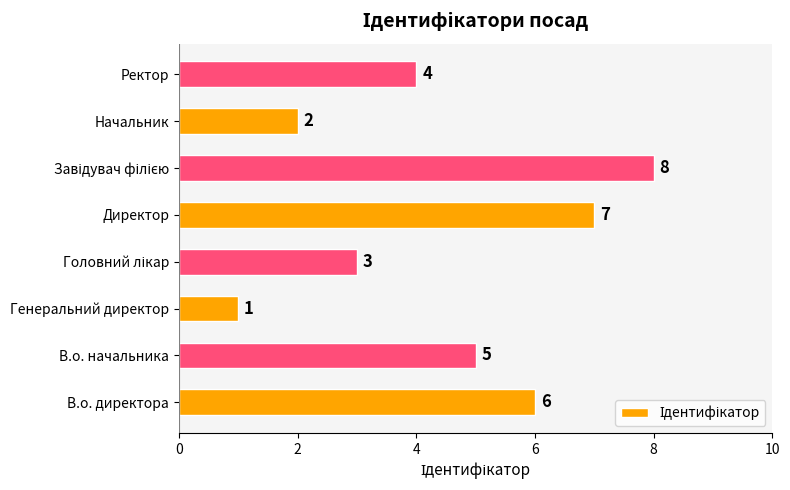

What is the minimum value shown in the chart?

1